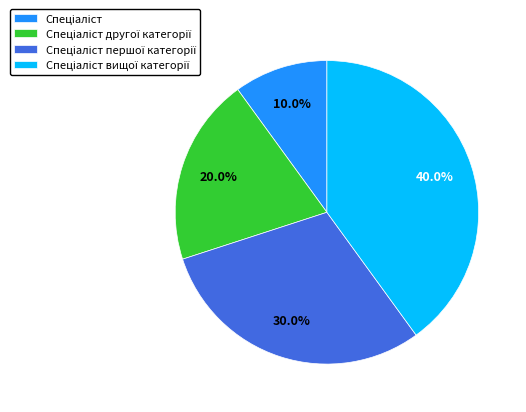

Is there any slice that represents more than half of the pie?

No